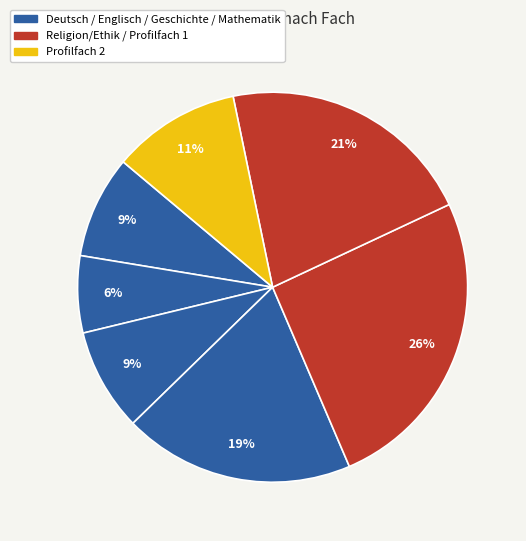

Does any single category account for the majority?

No